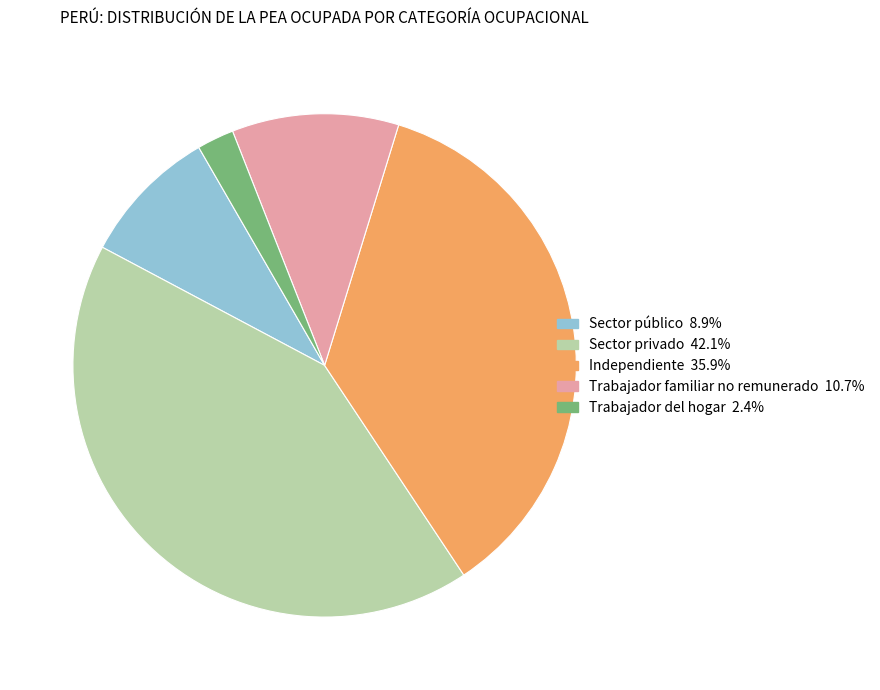

Is there any slice that represents more than half of the pie?

No